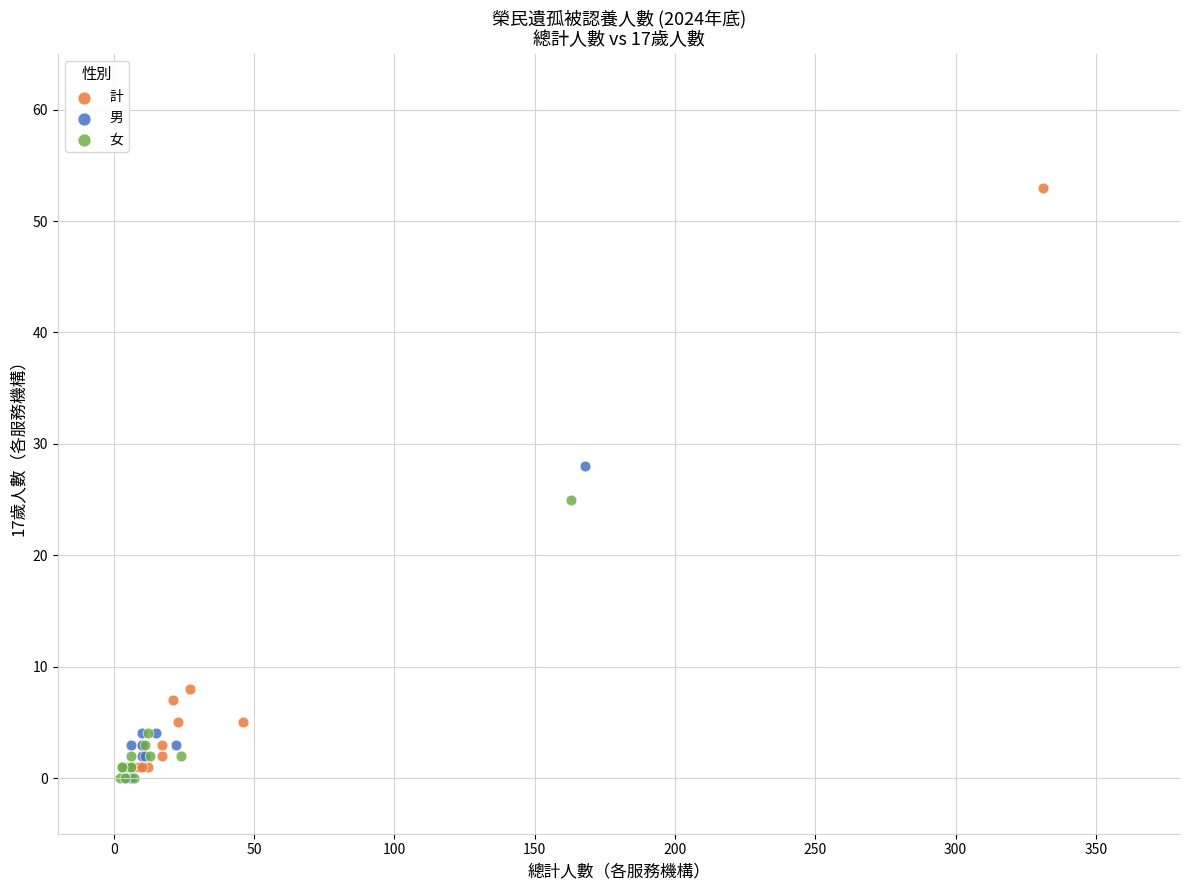

Which series has the widest spread of Y values?

計